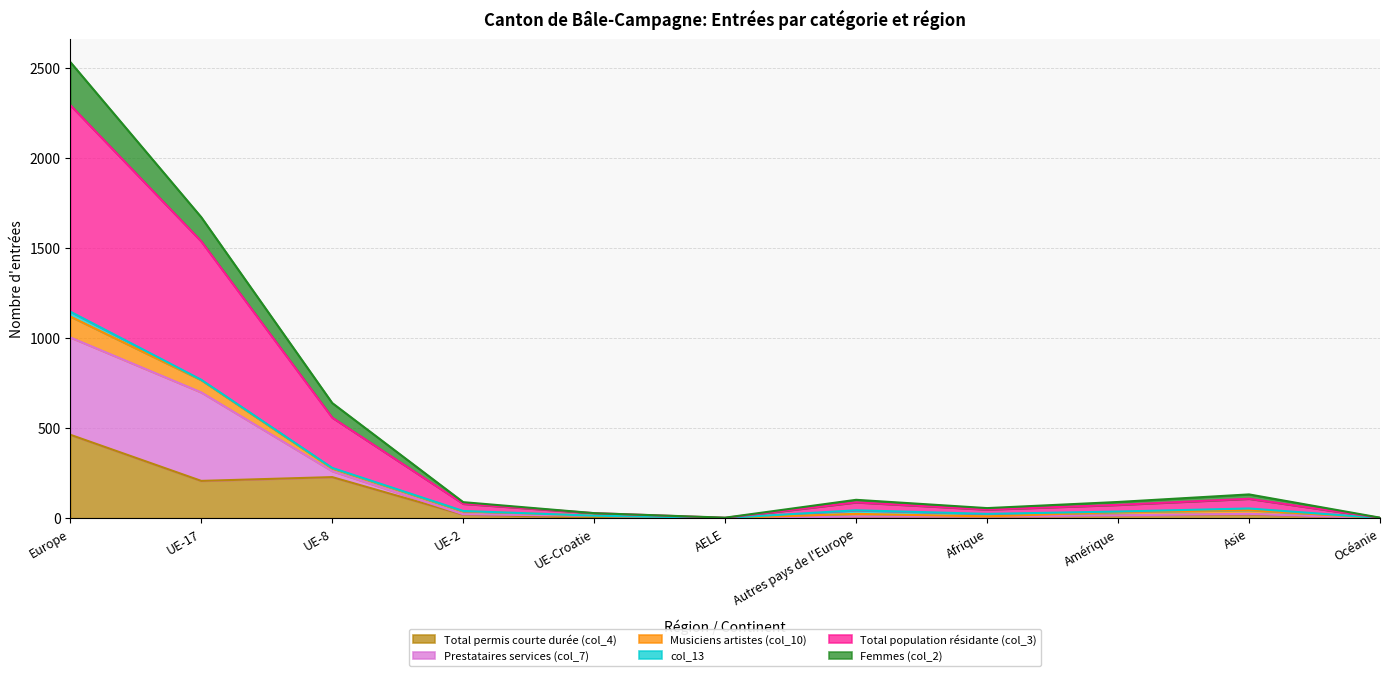

What is the value of the Total permis courte durée (col_4) point at the 2nd from the left?

207